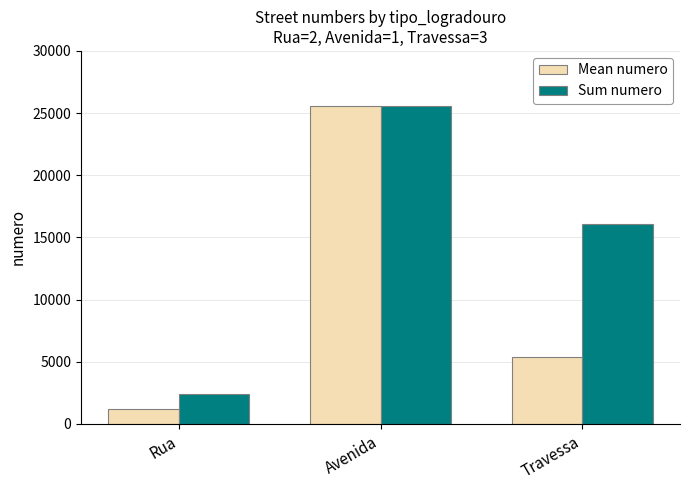

The Mean numero series shows 2933.2 at Travessa. True or false?

False